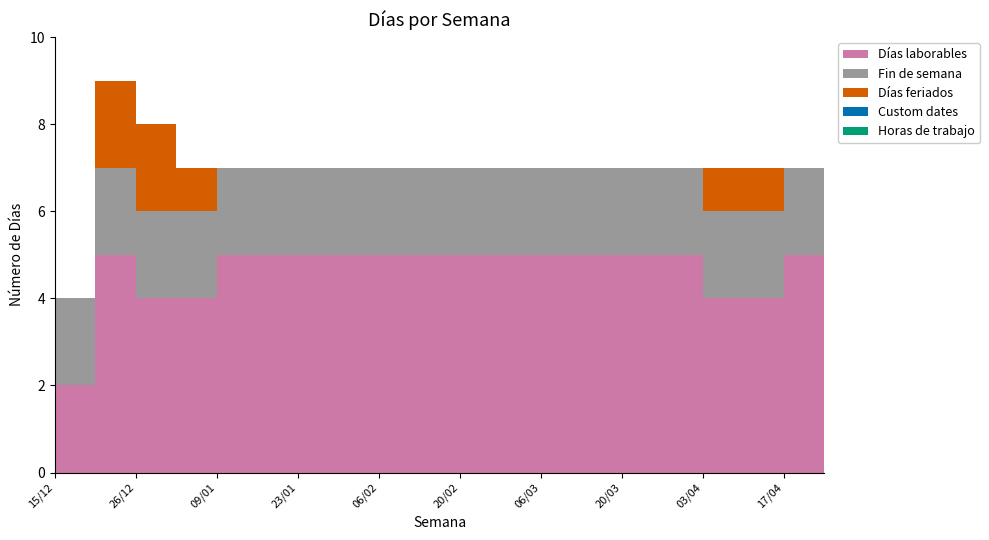

Reading right to left, transcribe all the data shown in this chart.

Días laborables: 5	5	4	4	5	5	5	5	5	5	5	5	5	5	5	5	4	4	5	2
Fin de semana: 2	2	2	2	2	2	2	2	2	2	2	2	2	2	2	2	2	2	2	2
Días feriados: 0	0	1	1	0	0	0	0	0	0	0	0	0	0	0	0	1	2	2	0
Custom dates: 0	0	0	0	0	0	0	0	0	0	0	0	0	0	0	0	0	0	0	0
Horas de trabajo: 0	0	0	0	0	0	0	0	0	0	0	0	0	0	0	0	0	0	0	0